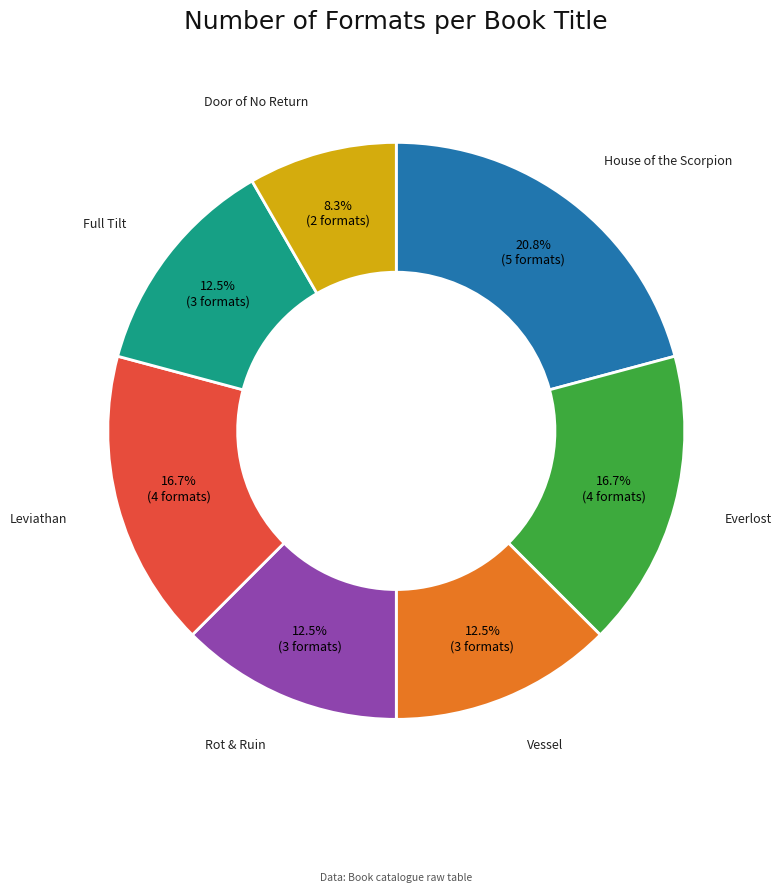

To the nearest percent, what portion does House of the Scorpion represent?

21%